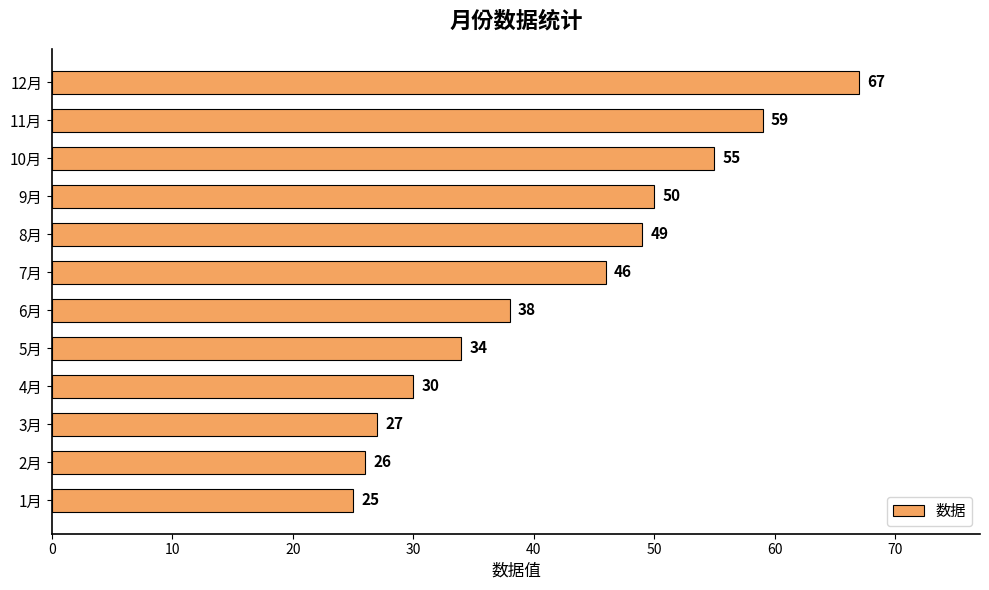

Reading bottom to top, list all the values displayed in this chart.

1月=25	2月=26	3月=27	4月=30	5月=34	6月=38	7月=46	8月=49	9月=50	10月=55	11月=59	12月=67